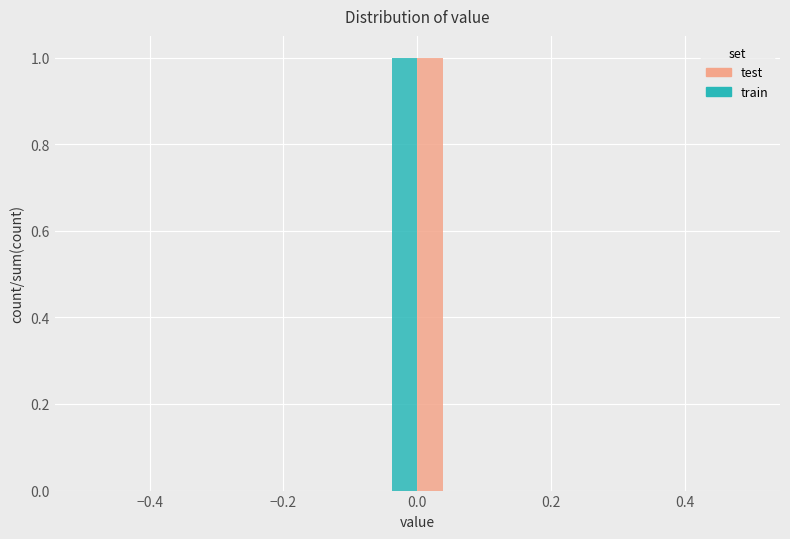

Reading left to right, transcribe this chart: for each range on the x-axis, give the height of each series' bar. Neither the bar edges nor the heights are printed on the chart, so give them approximately, as read against the axes.

-0.50 to -0.40: train=0	test=0
-0.40 to -0.32: train=0	test=0
-0.32 to -0.22: train=0	test=0
-0.22 to -0.14: train=0	test=0
-0.14 to -0.04: train=0	test=0
-0.04 to 0.04: train=1	test=1
0.04 to 0.14: train=0	test=0
0.14 to 0.22: train=0	test=0
0.22 to 0.32: train=0	test=0
0.32 to 0.40: train=0	test=0
0.40 to 0.50: train=0	test=0